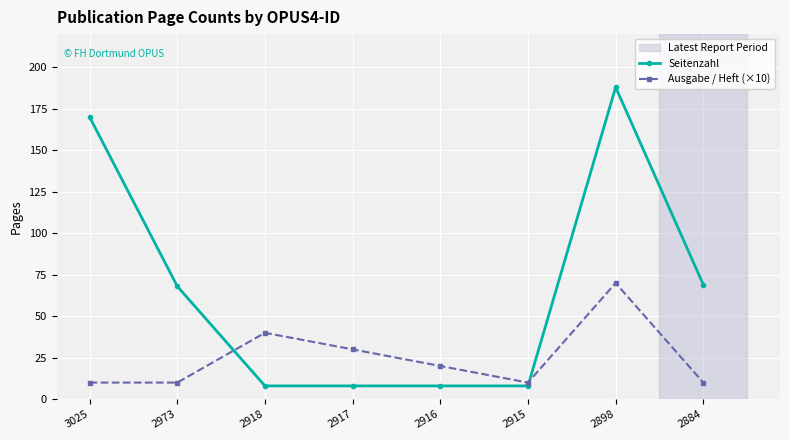

Count the Seitenzahl values in the range 8 to 170.

7